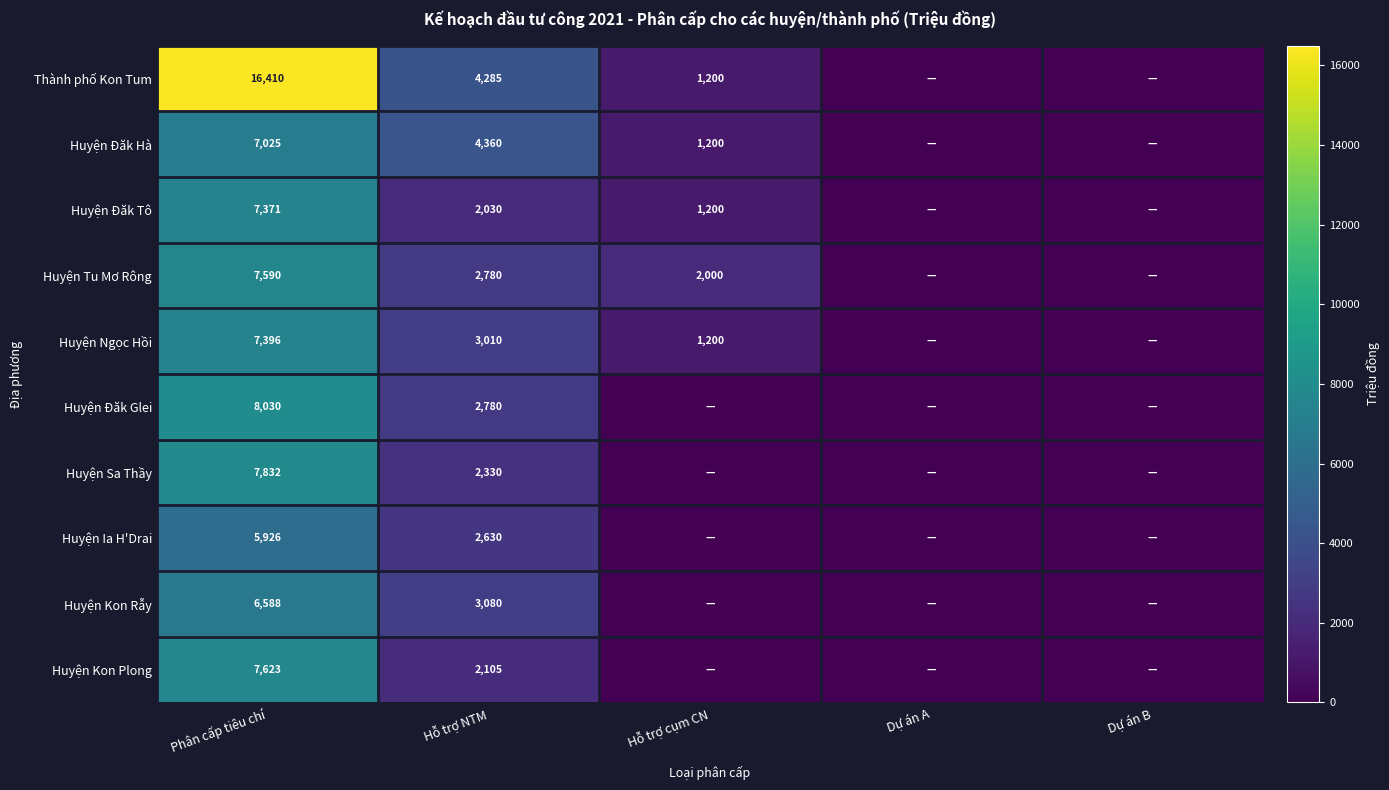

Between Phân cấp tiêu chí and Hỗ trợ NTM, which series saw the biggest shift?

Thành phố Kon Tum